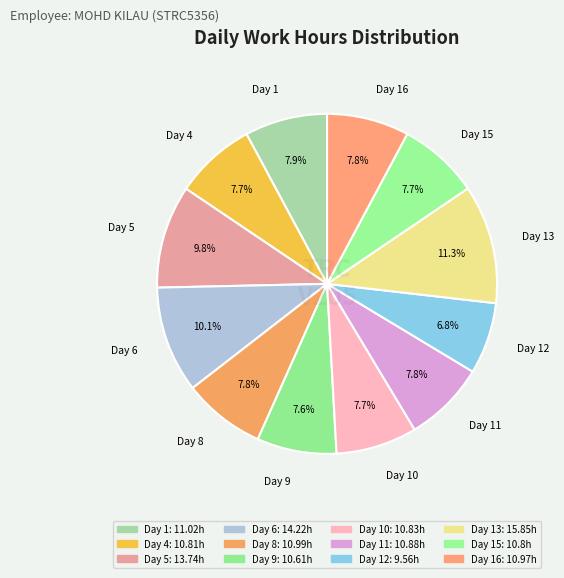

What is the smallest slice in the pie chart?

Day 12